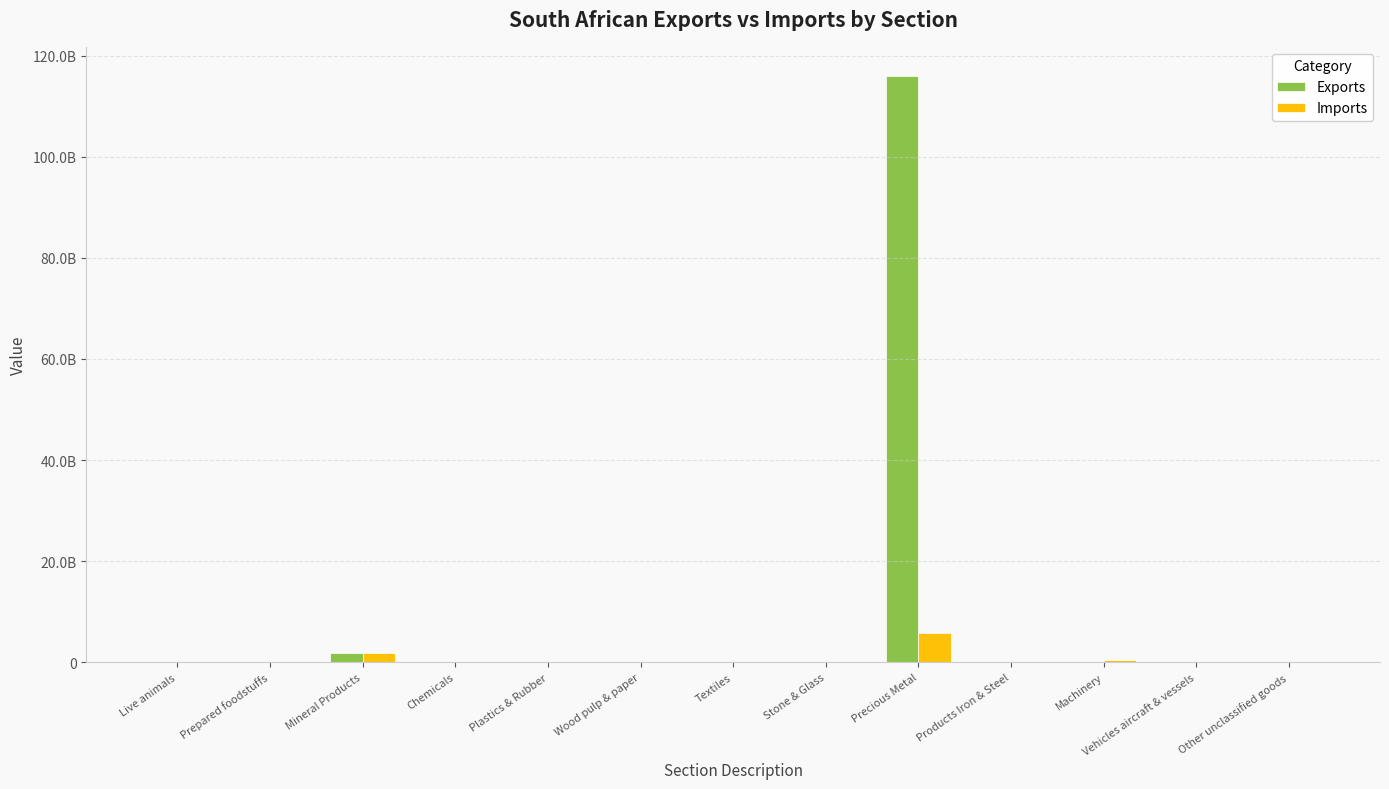

What is the difference between the highest and lowest values at Stone & Glass?

7522513.0